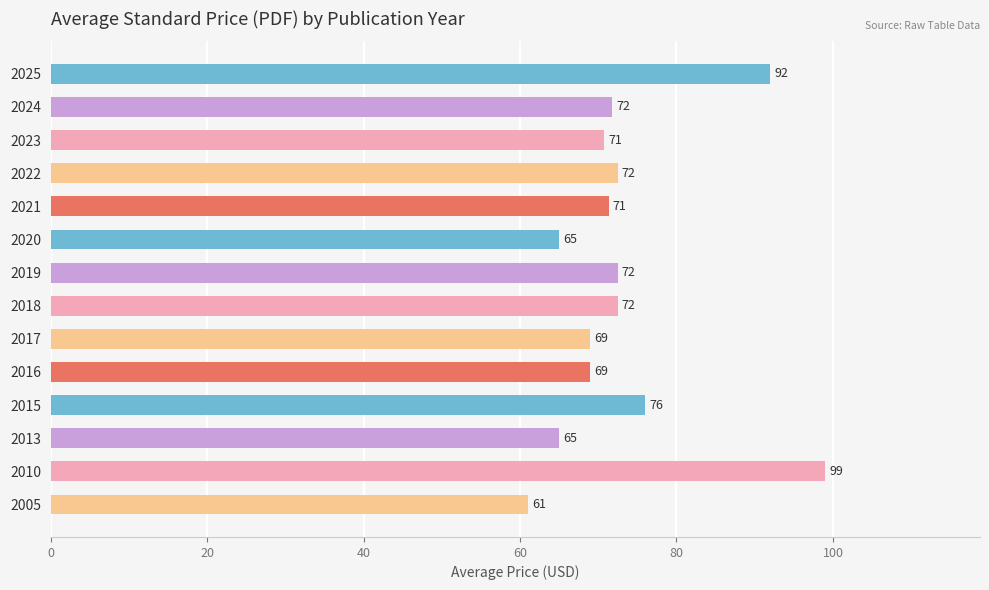

Between 2017 and 2025, which is larger?

2025